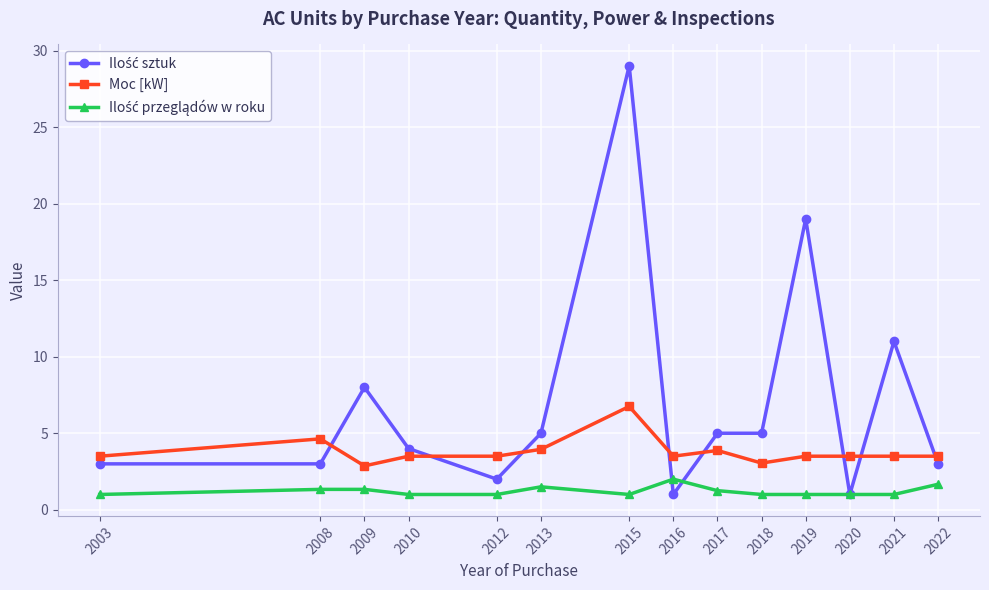

What is the spread (max minus min) of values at 2003?

2.5